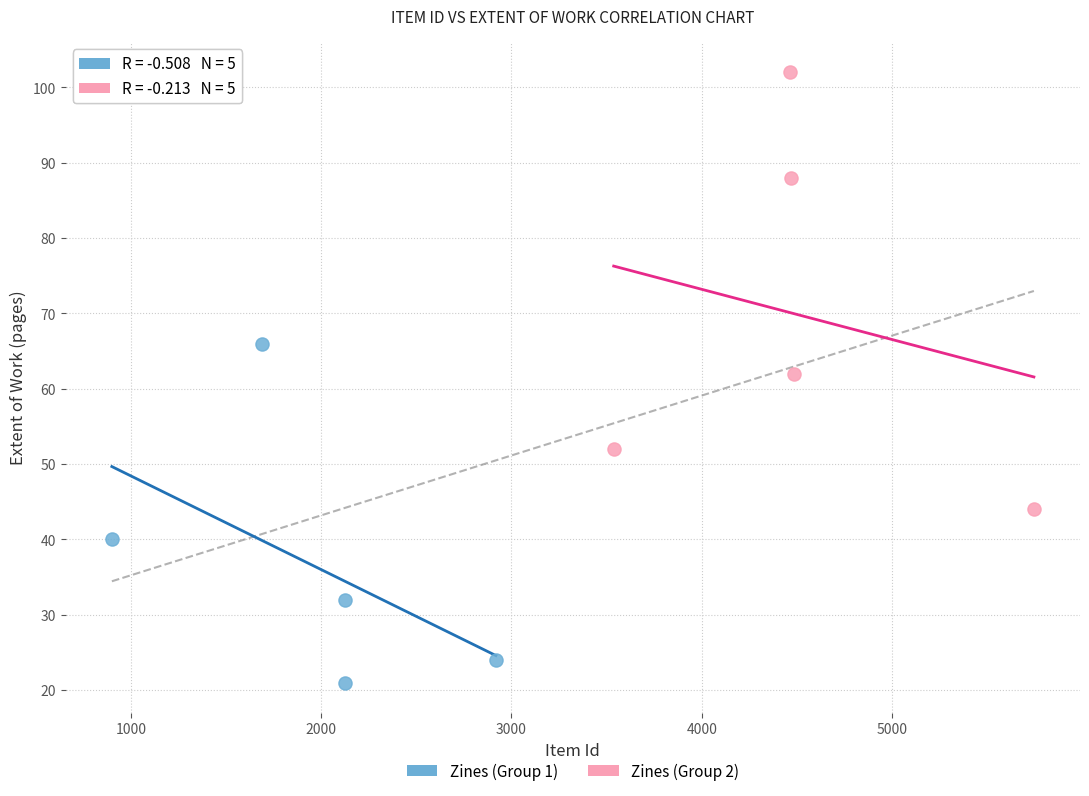

Which series reaches the minimum Y coordinate?

Zines (Group 1)